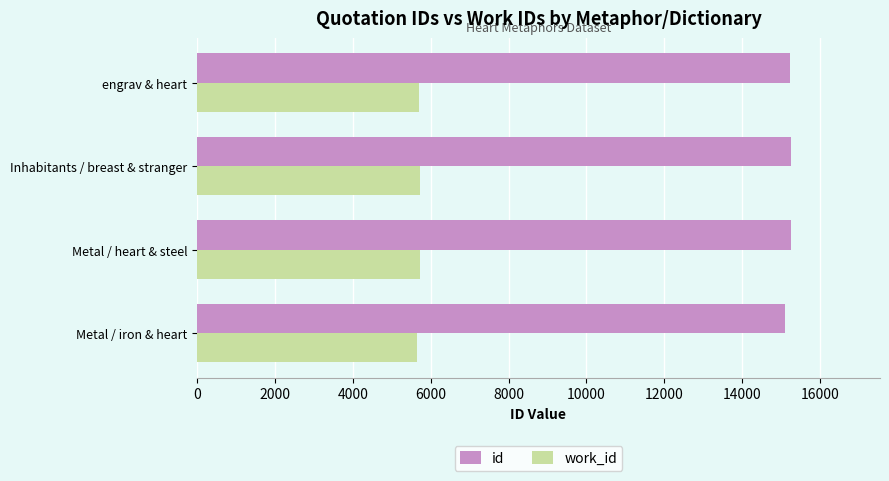

What is the approximate value of work_id at Inhabitants / breast & stranger?

5720